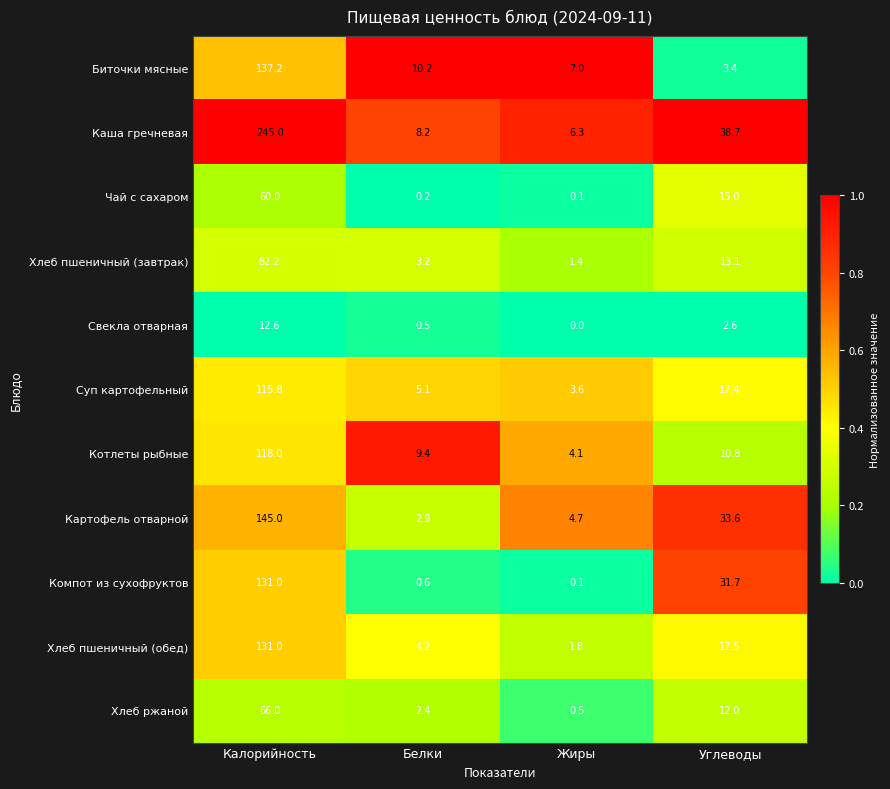

Count the number of data series in this chart.

11